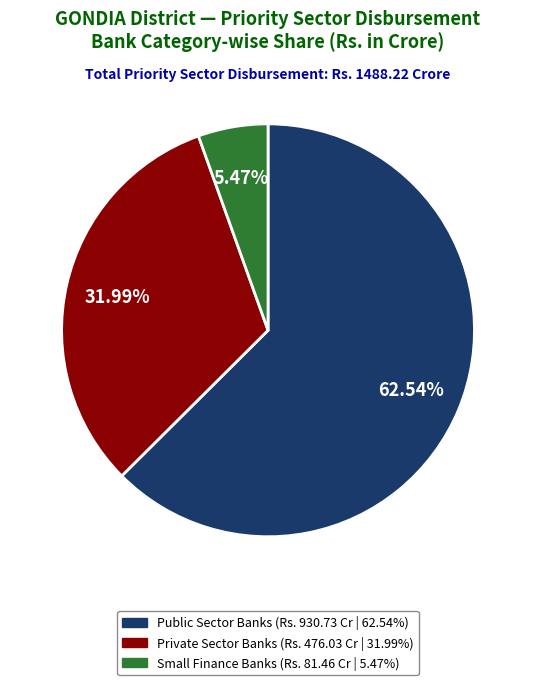

Is there a majority slice in this chart?

Yes